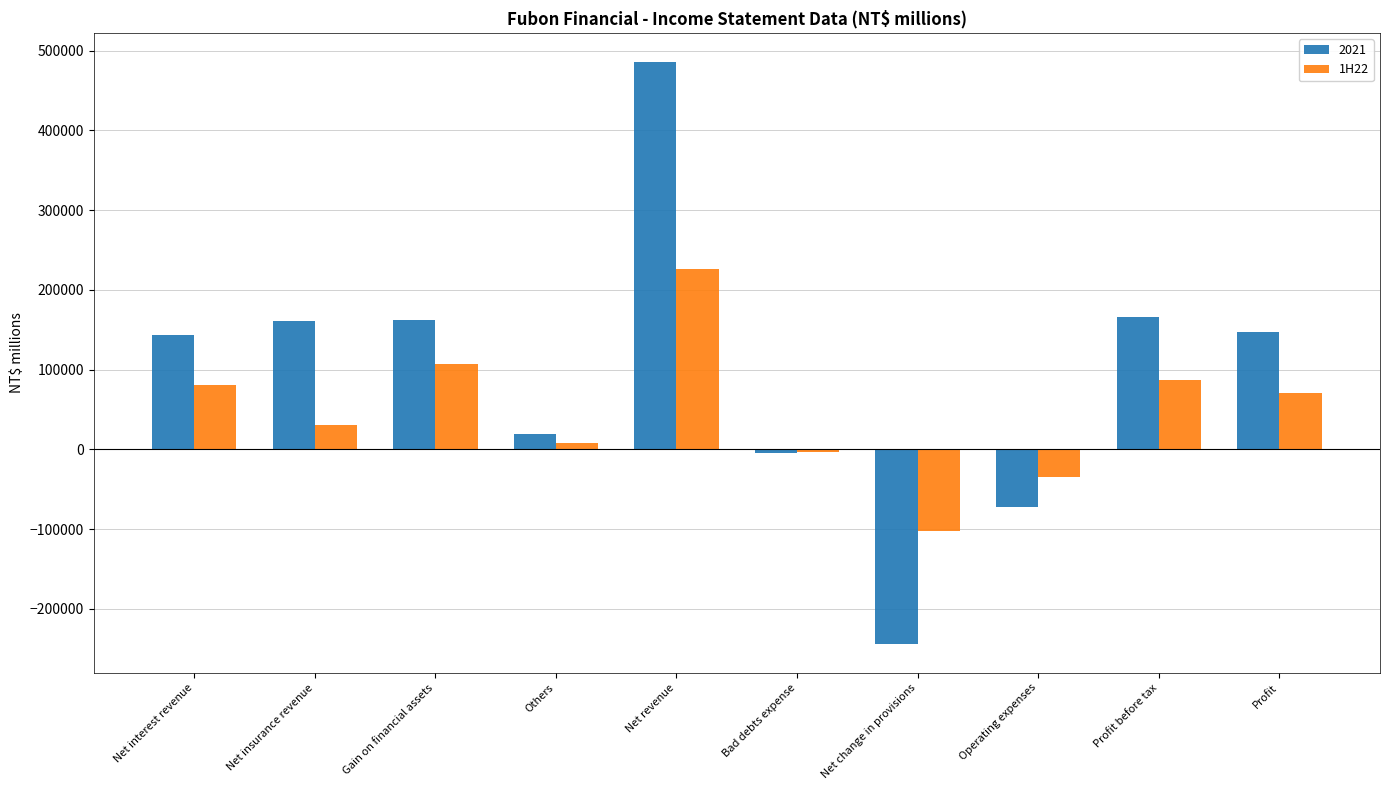

Between Gain on financial assets and Net revenue, which series saw the biggest shift?

2021